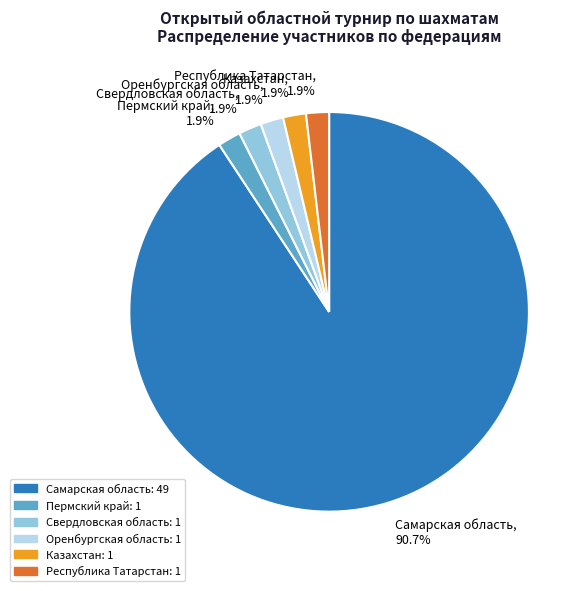

Do Свердловская область and Казахстан together represent more than half of the pie?

No